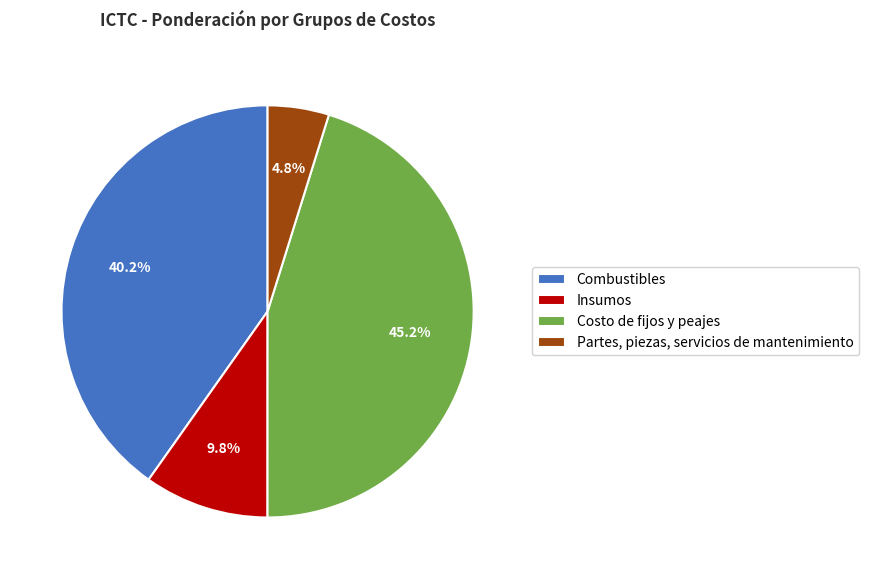

How many slices are in this pie chart?

4